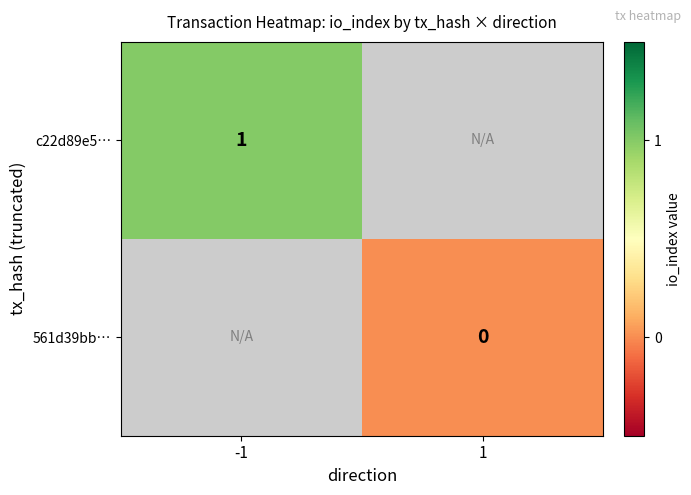

True or false: c22d89e5… has a value of 1 at -1.

True